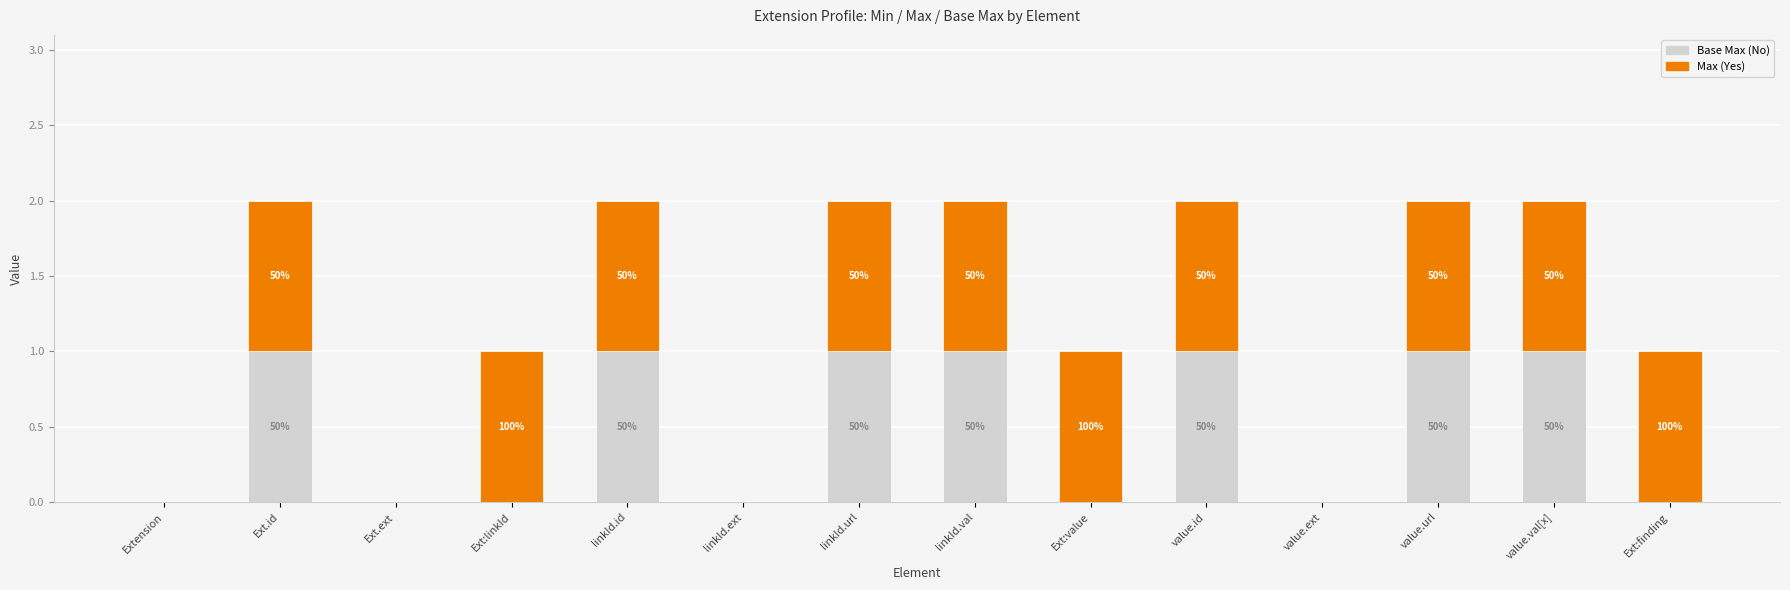

Are the bars horizontal?

No